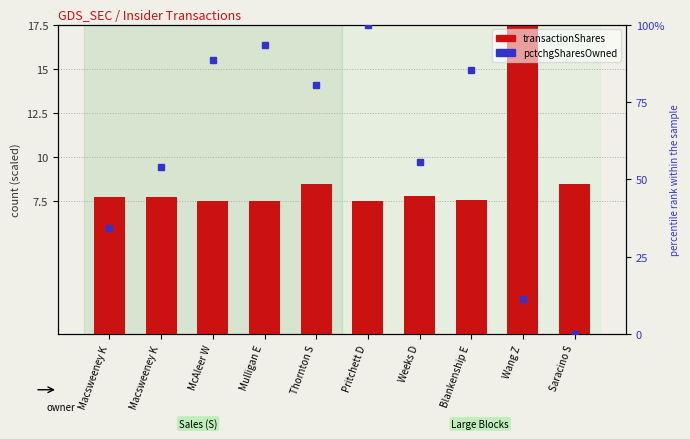

What is the highest value of the pctchgSharesOwned series?

100.0